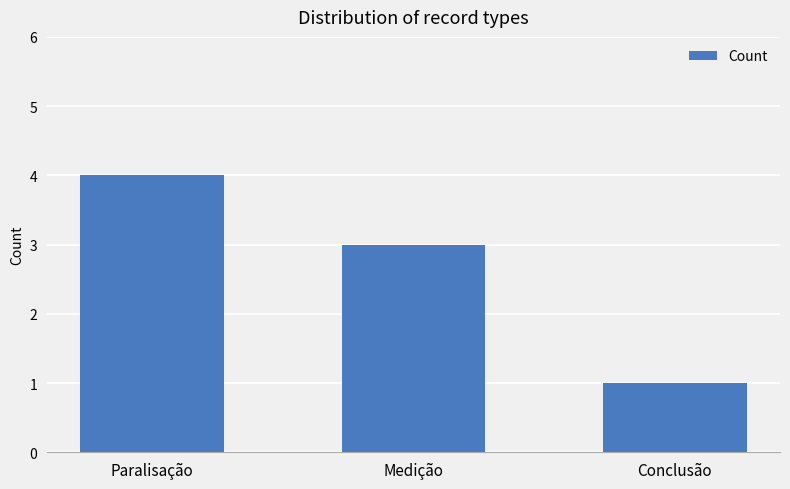

Reading right to left, what are all the values shown in this chart?

1	3	4